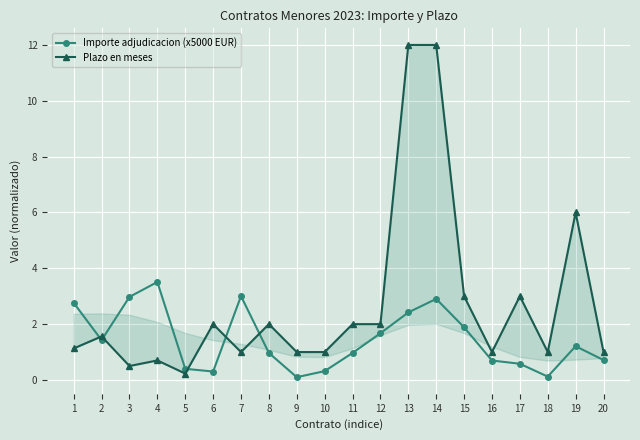

How many intersections are there between Plazo en meses and Importe adjudicacion (x5000 EUR)?

5